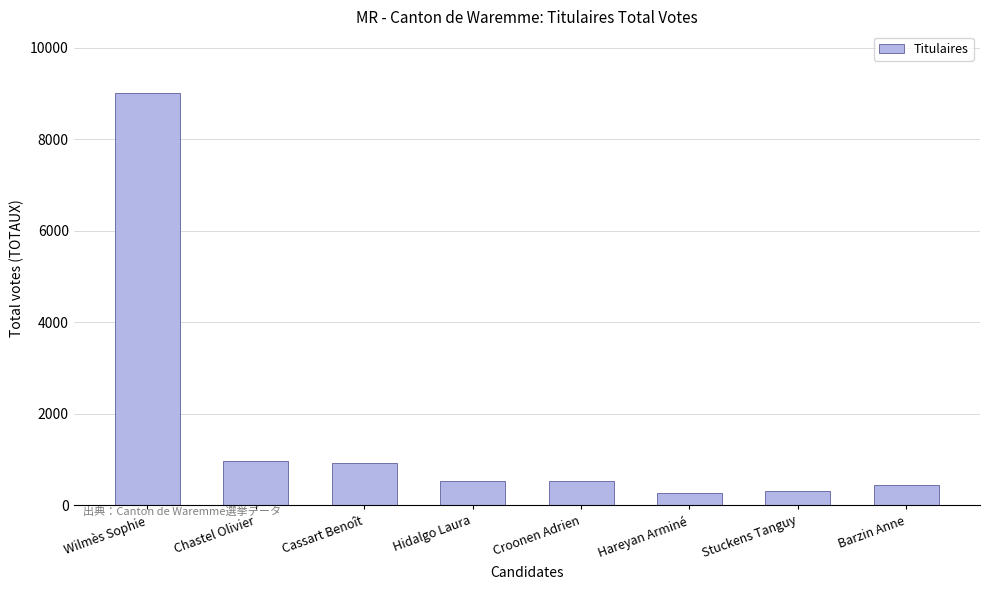

What is the label of the 7th bar from the left?

Stuckens Tanguy